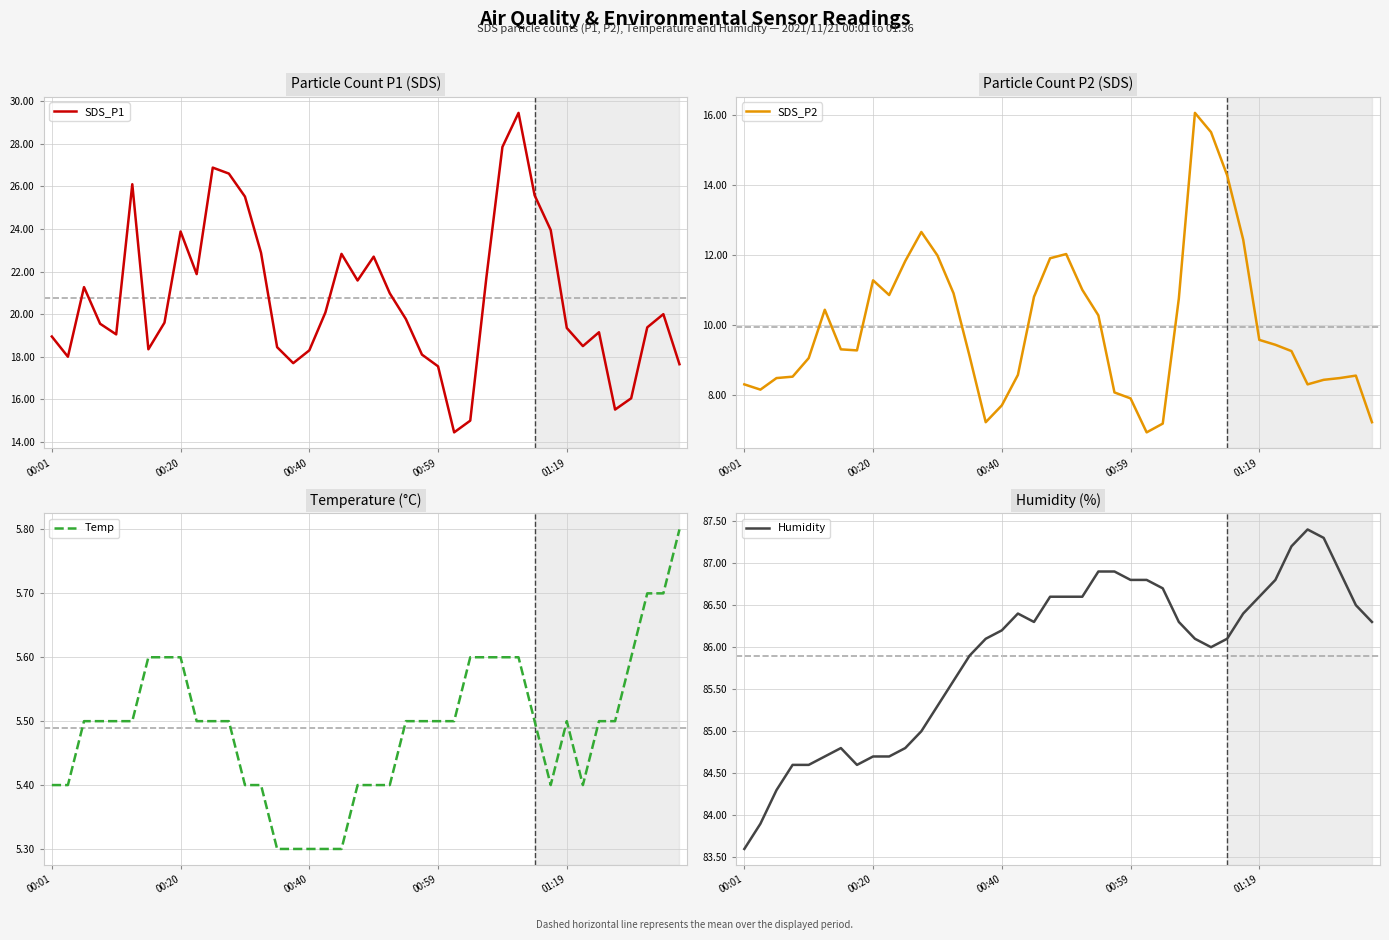

True or false: Temp and SDS_P1 intersect in this chart.

False